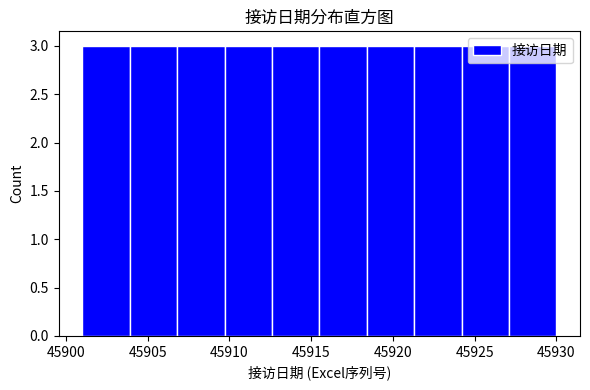

Reading left to right, list every bar in this chart as the range it spans on the x-axis followed by its height. Neither the bar edges nor the heights are printed on the chart, so give them approximately, as read against the axes.

45901.0 to 45903.9: 3
45903.9 to 45906.8: 3
45906.8 to 45909.7: 3
45909.7 to 45912.6: 3
45912.6 to 45915.5: 3
45915.5 to 45918.4: 3
45918.4 to 45921.3: 3
45921.3 to 45924.2: 3
45924.2 to 45927.1: 3
45927.1 to 45930.0: 3